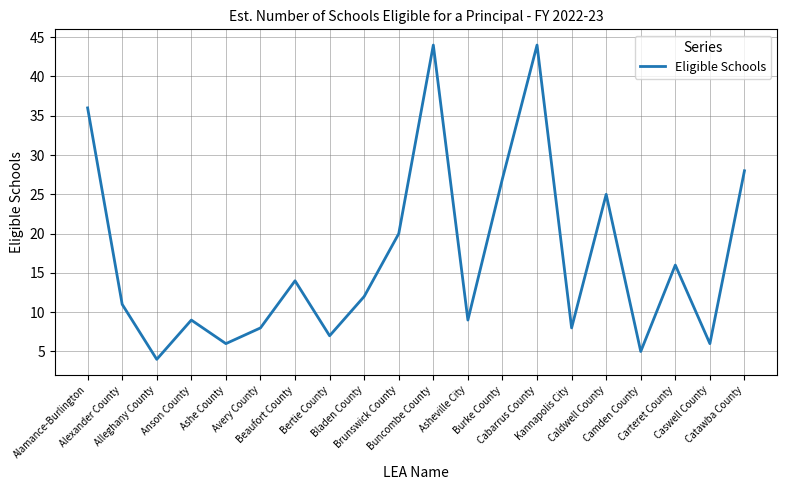

What is the difference between the maximum and minimum values?

40